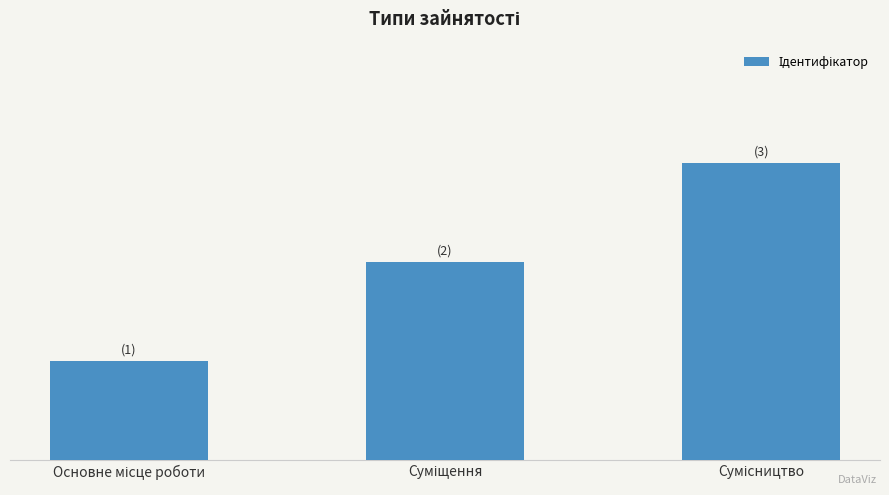

Does the chart contain stacked bars?

No